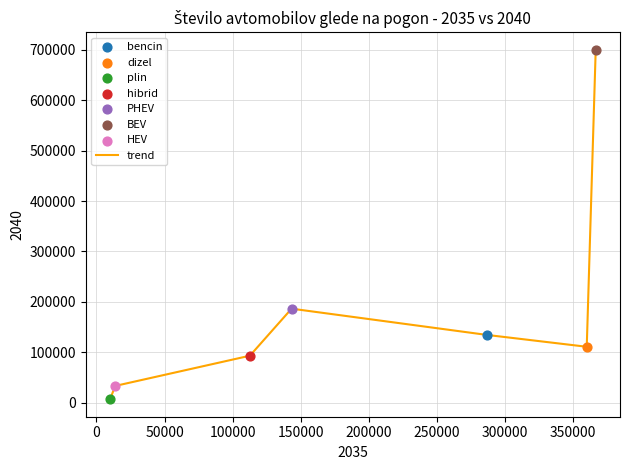

What is the difference between the maximum and minimum values?

694114